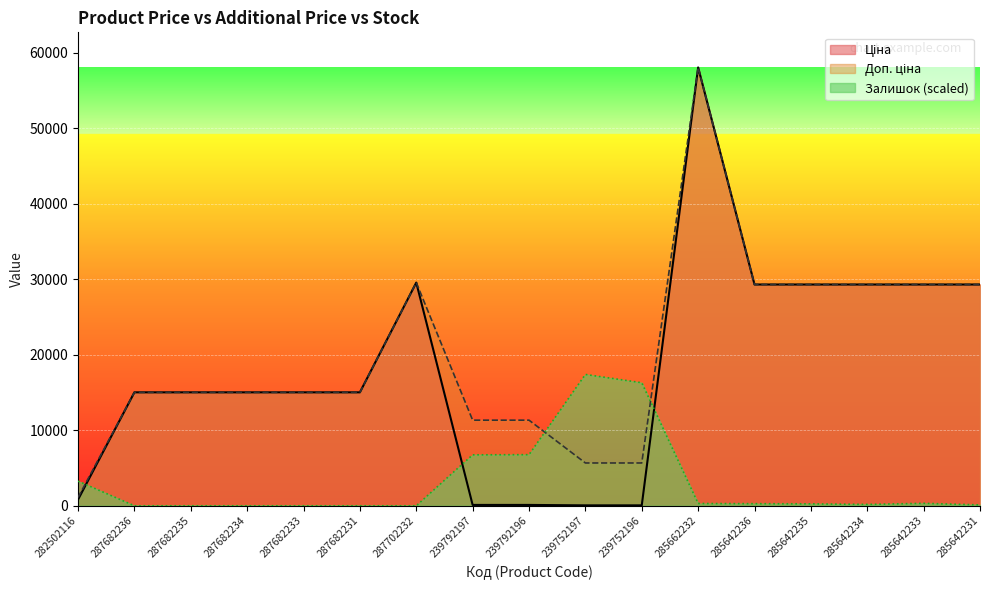

How many categories are shown in the chart?

17